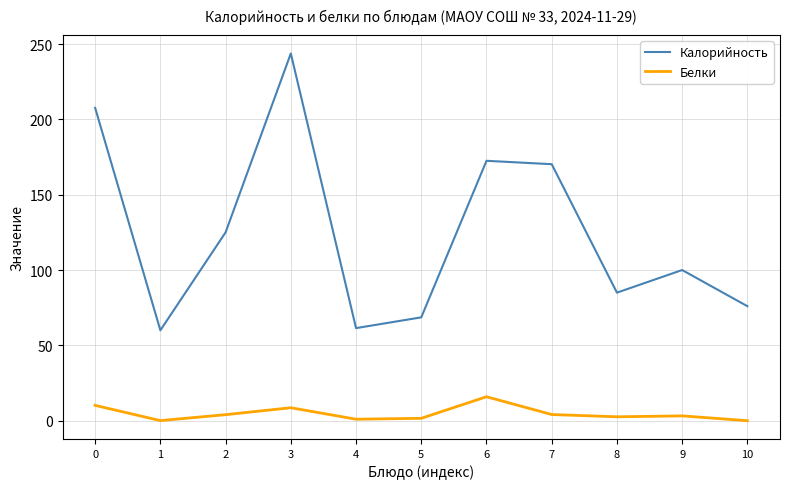

Does the chart have visible grid lines?

Yes